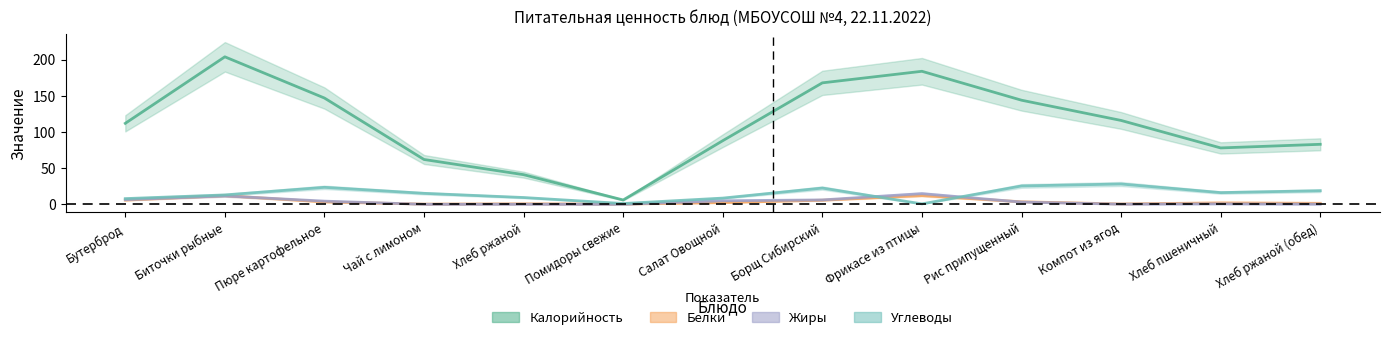

Reading right to left, transcribe all the data shown in this chart.

Калорийность: Хлеб ржаной (обед)=83.0	Хлеб пшеничный=78.0	Компот из ягод=116.0	Рис припущенный=144.0	Фрикасе из птицы=184.0	Борщ Сибирский=168.0	Салат Овощной=88.0	Помидоры свежие=6.0	Хлеб ржаной=41.0	Чай с лимоном=62.0	Пюре картофельное=147.0	Биточки рыбные=204.0	Бутерброд=112.0
Белки: Хлеб ржаной (обед)=1.4	Хлеб пшеничный=2.0	Компот из ягод=0.5	Рис припущенный=3.5	Фрикасе из птицы=12.1	Борщ Сибирский=5.7	Салат Овощной=2.4	Помидоры свежие=0.3	Хлеб ржаной=0.7	Чай с лимоном=0.3	Пюре картофельное=3.3	Биточки рыбные=12.0	Бутерброд=5.8
Жиры: Хлеб ржаной (обед)=0.2	Хлеб пшеничный=0.6	Компот из ягод=0.2	Рис припущенный=3.1	Фрикасе из птицы=14.8	Борщ Сибирский=6.1	Салат Овощной=4.9	Помидоры свежие=0.0	Хлеб ржаной=0.1	Чай с лимоном=0.0	Пюре картофельное=4.4	Биточки рыбные=11.6	Бутерброд=6.4
Углеводы: Хлеб ржаной (обед)=18.8	Хлеб пшеничный=16.2	Компот из ягод=28.1	Рис припущенный=25.4	Фрикасе из птицы=0.6	Борщ Сибирский=22.5	Салат Овощной=8.6	Помидоры свежие=1.1	Хлеб ржаной=9.4	Чай с лимоном=15.2	Пюре картофельное=23.5	Биточки рыбные=13.0	Бутерброд=7.9